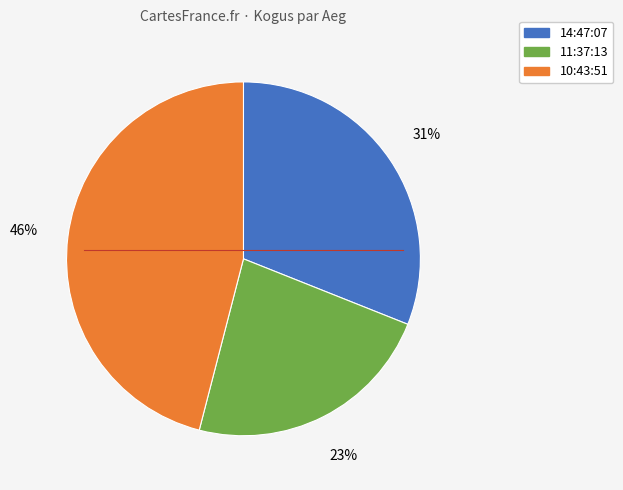

To the nearest percent, what is the difference between the largest and smallest slice percentages?

23%